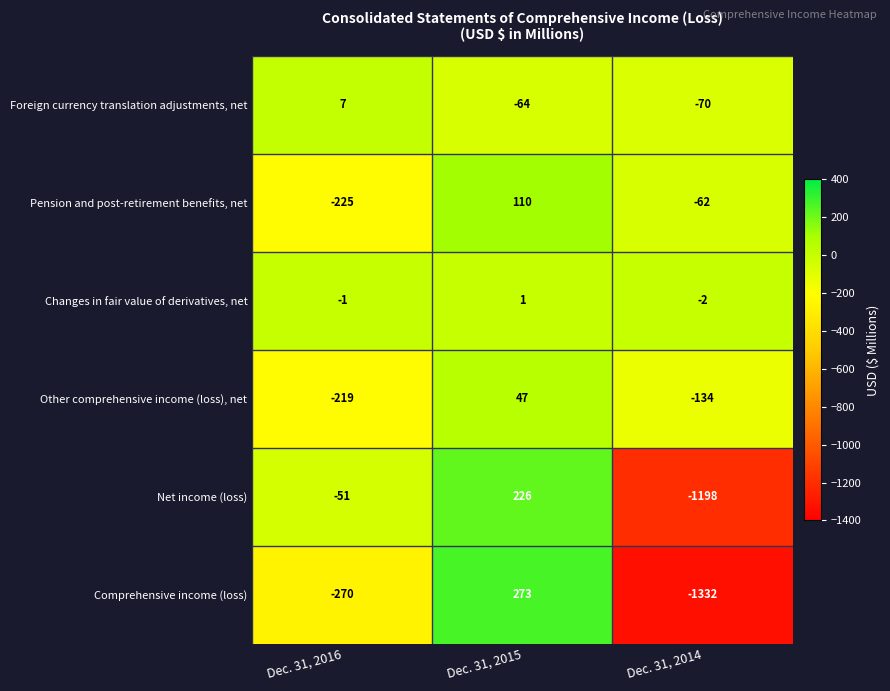

True or false: Pension and post-retirement benefits, net has a value of 110 at Dec. 31, 2015.

True